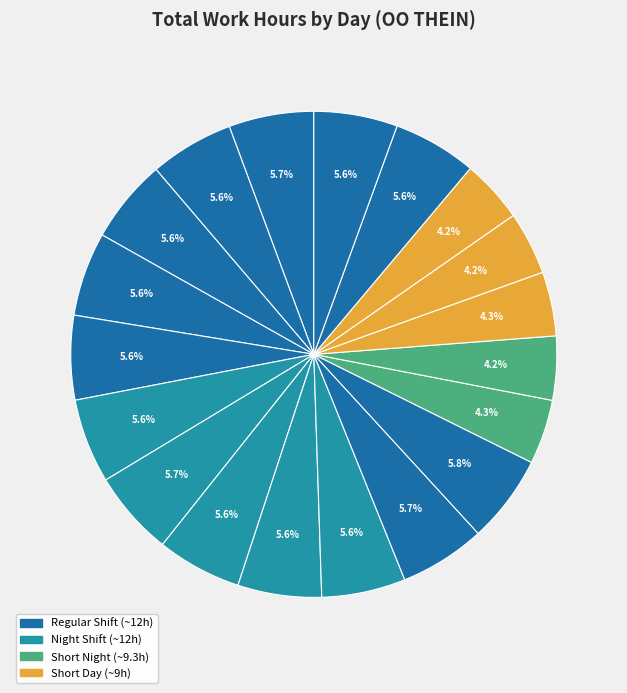

Which category has the smallest portion of the pie?

19-Sun